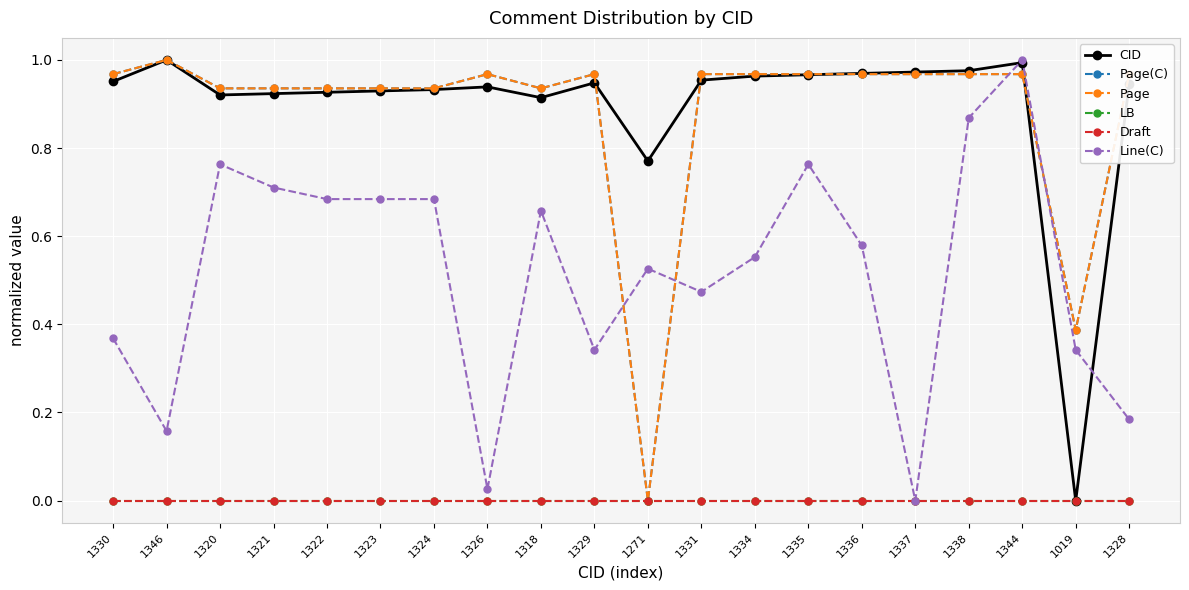

Is this an area chart (filled region under the line)?

No